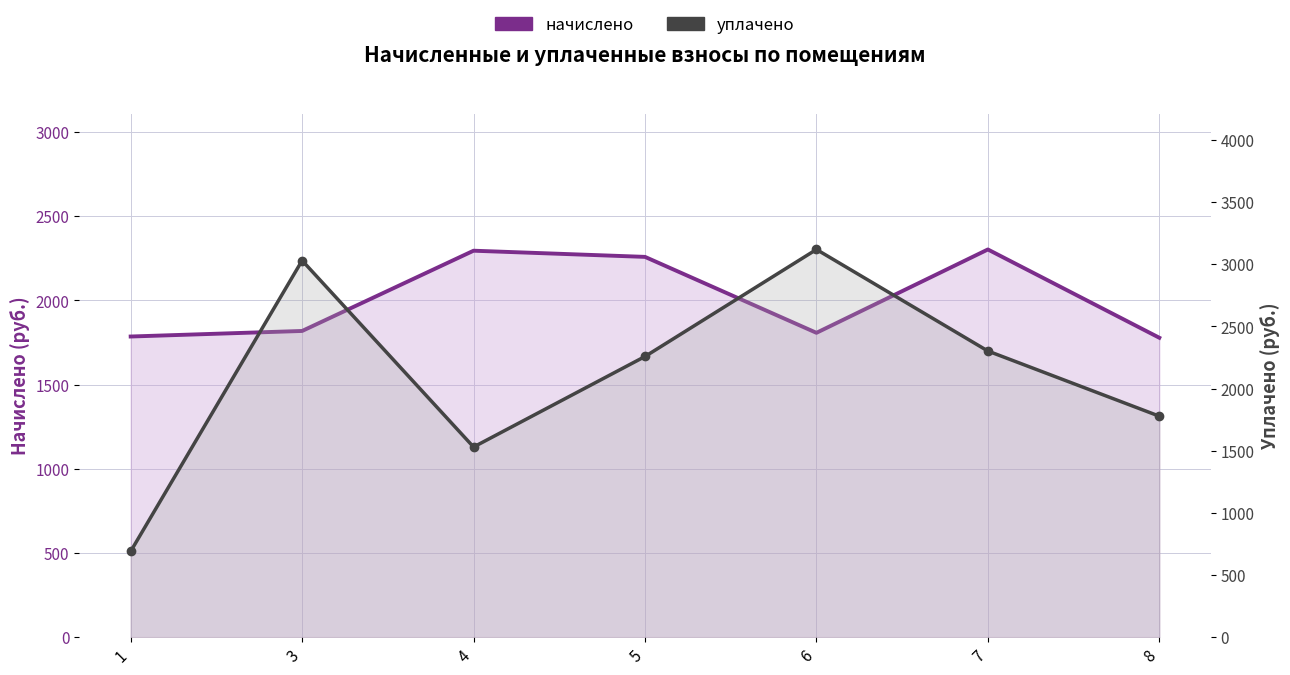

True or false: уплачено has more than 0 interior local peaks.

True